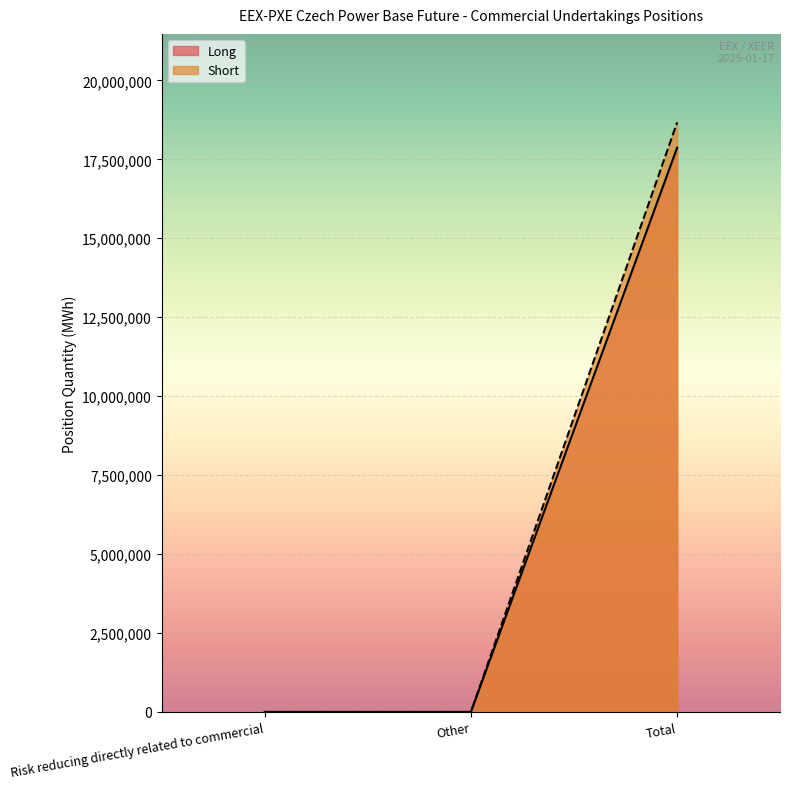

At which label does Short reach its peak?

Total